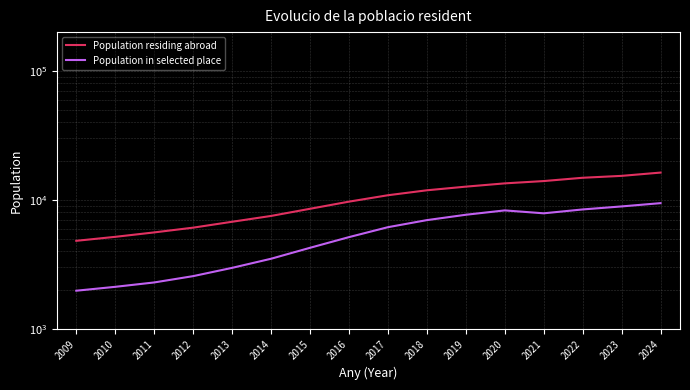

Is the value of Population residing abroad at 2016 greater than the value of Population in selected place at 2012?

Yes